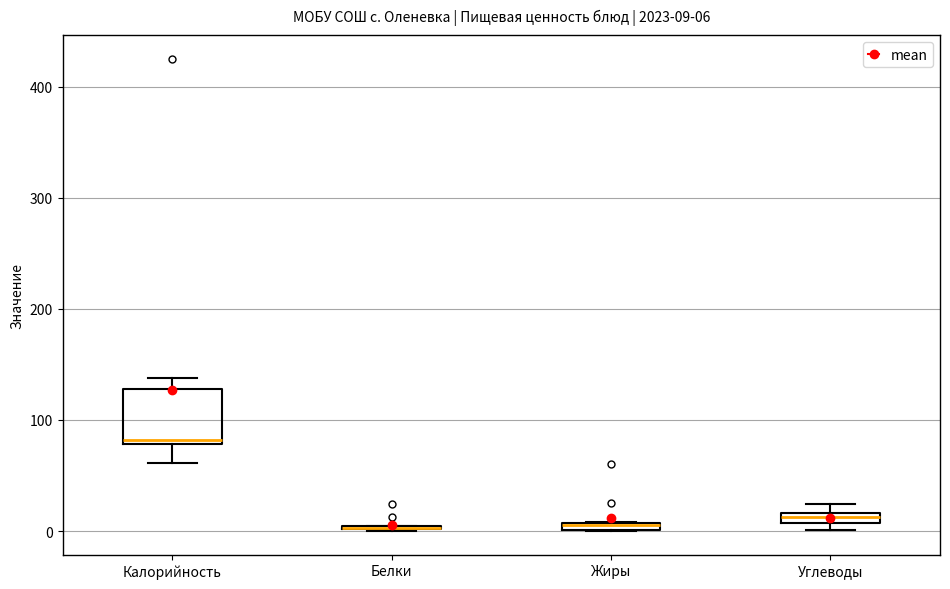

Which box is the tallest, from its lower edge to its upper edge?

Калорийность